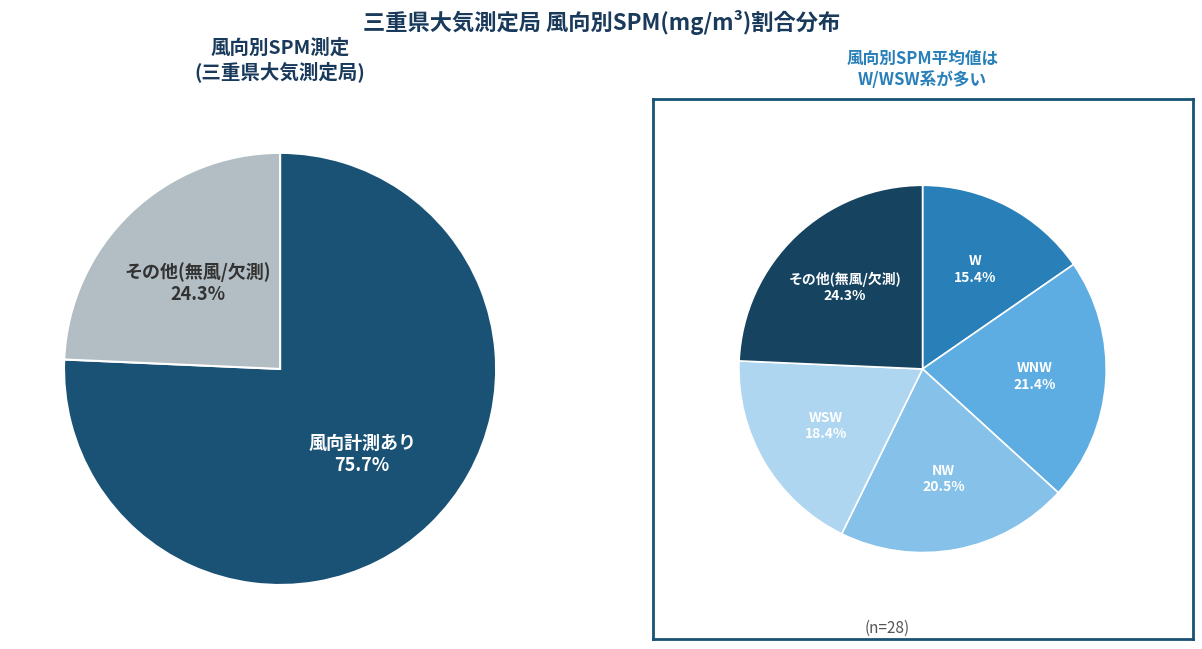

What is the largest slice in the pie chart?

other